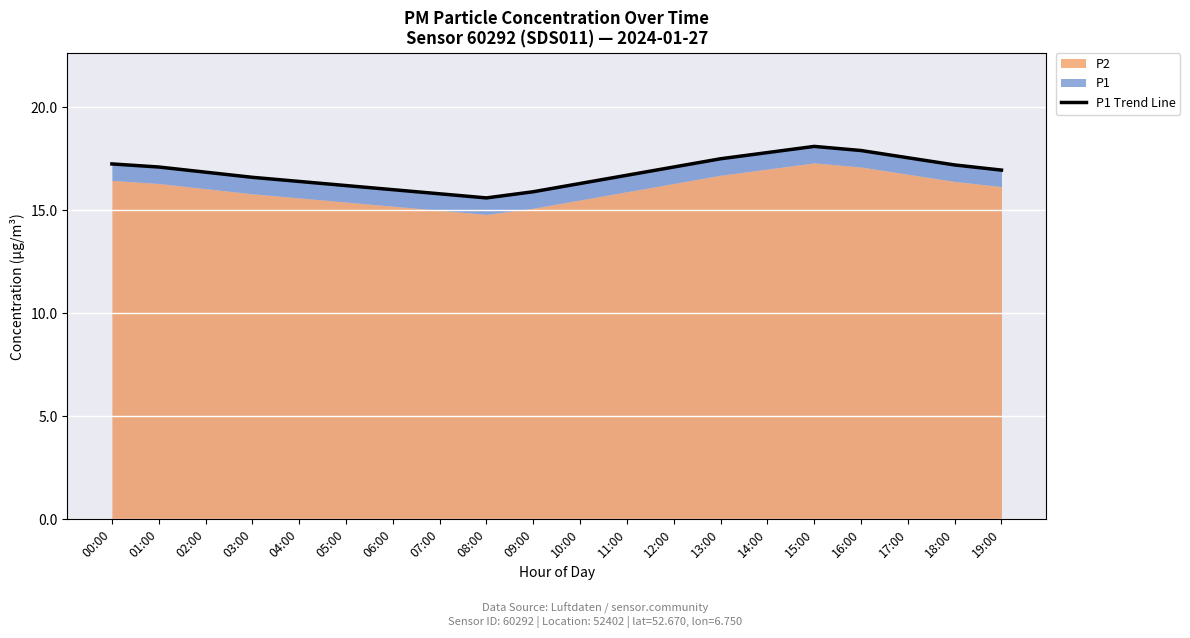

What is the difference between the values at 08:00 and 12:00?

1.5